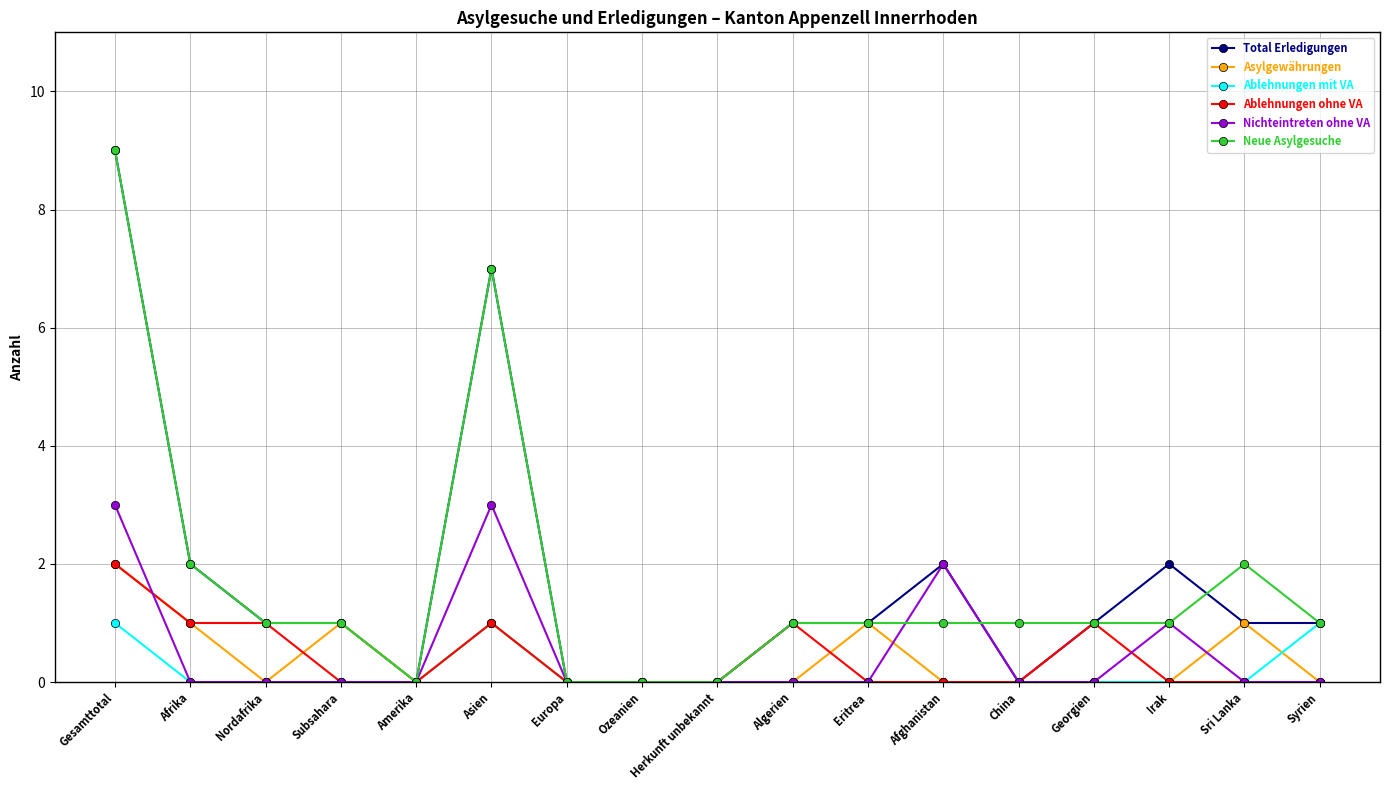

What is the label of the 6th point from the right?

Afghanistan